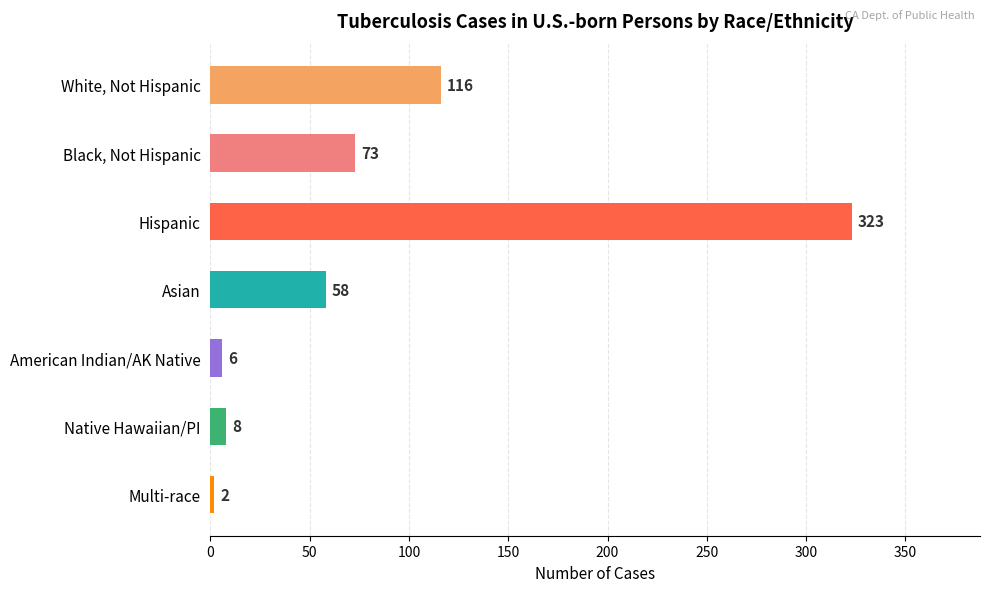

Rank the categories by value from highest to lowest.

Hispanic, White, Not Hispanic, Black, Not Hispanic, Asian, Native Hawaiian/PI, American Indian/AK Native, Multi-race